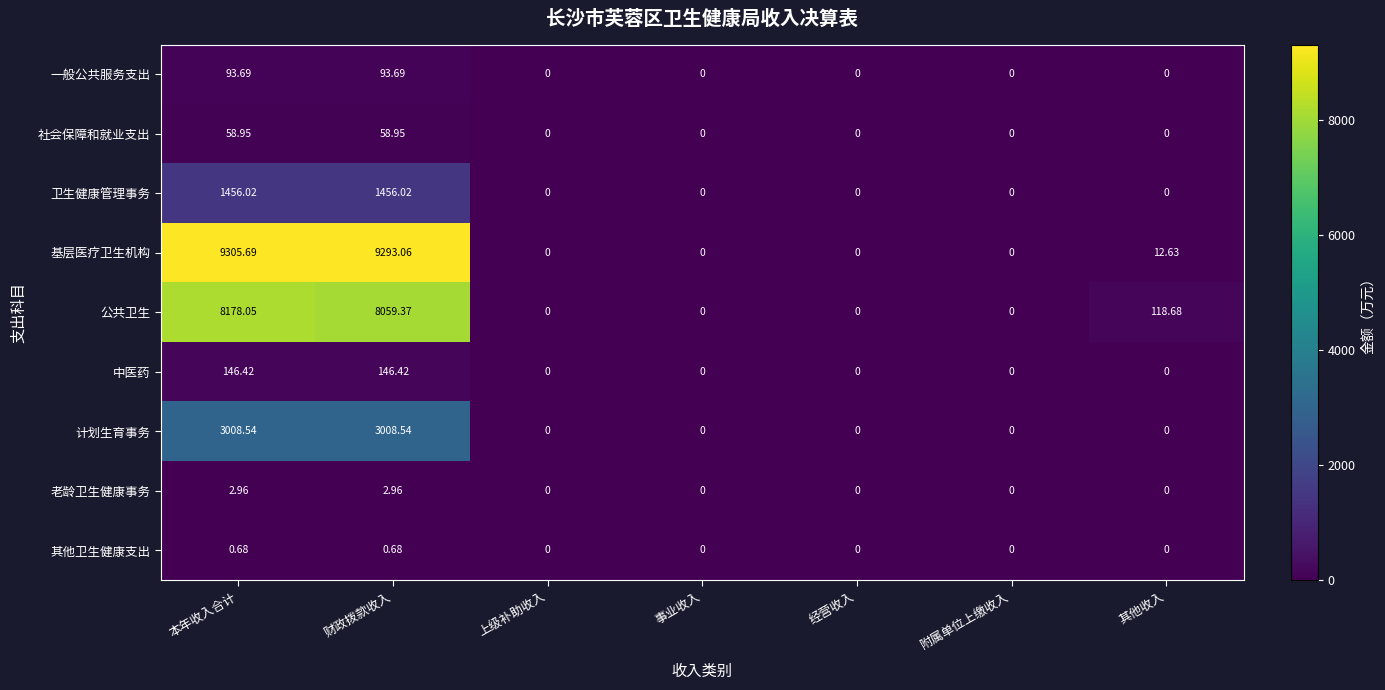

At which category does the chart reach its peak across all series?

本年收入合计